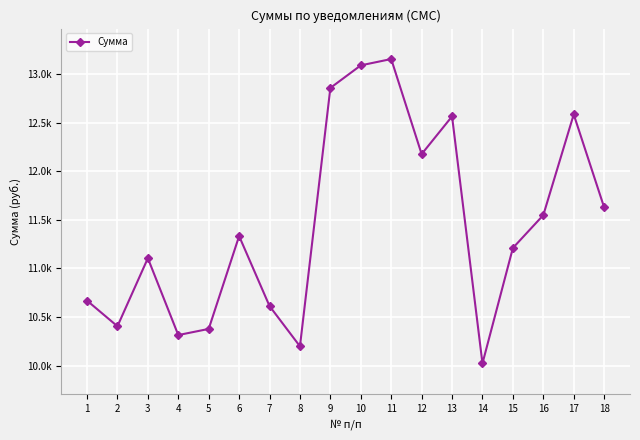

Rank the categories by value from highest to lowest.

11, 10, 9, 17, 13, 12, 18, 16, 6, 15, 3, 1, 7, 2, 5, 4, 8, 14